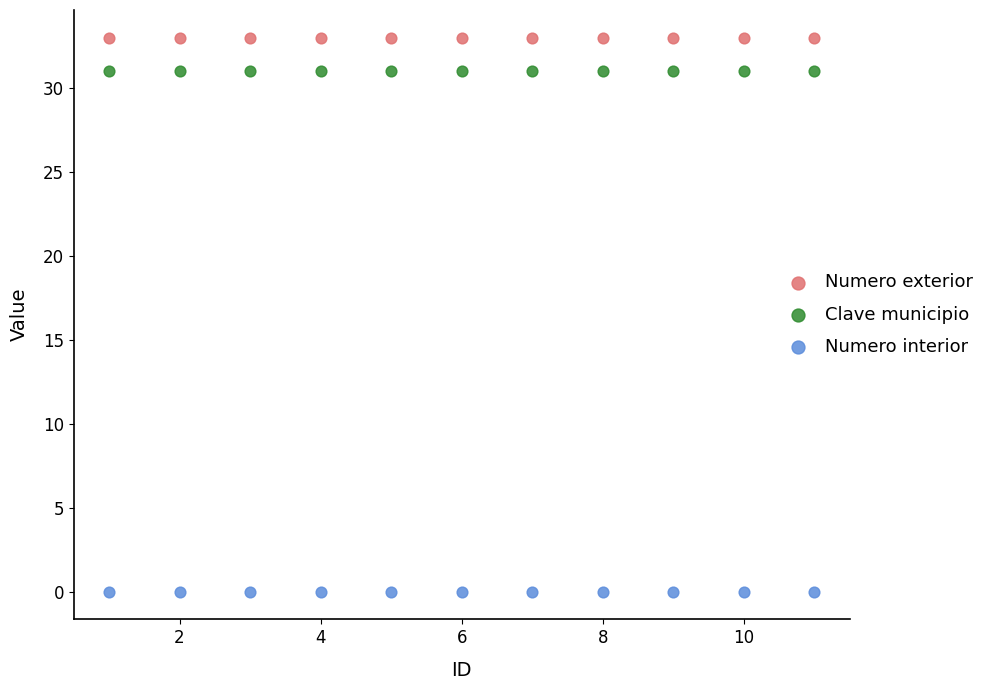

Which series contains the lowest Y value?

Numero interior